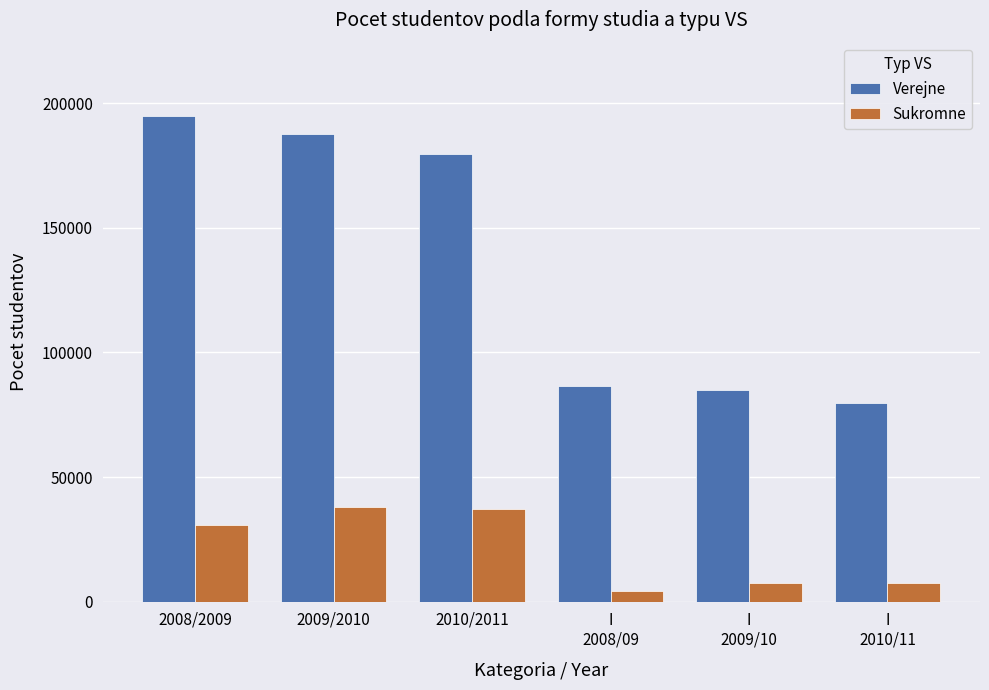

Rank the series by their average value, from lowest to highest.

Sukromne, Verejne